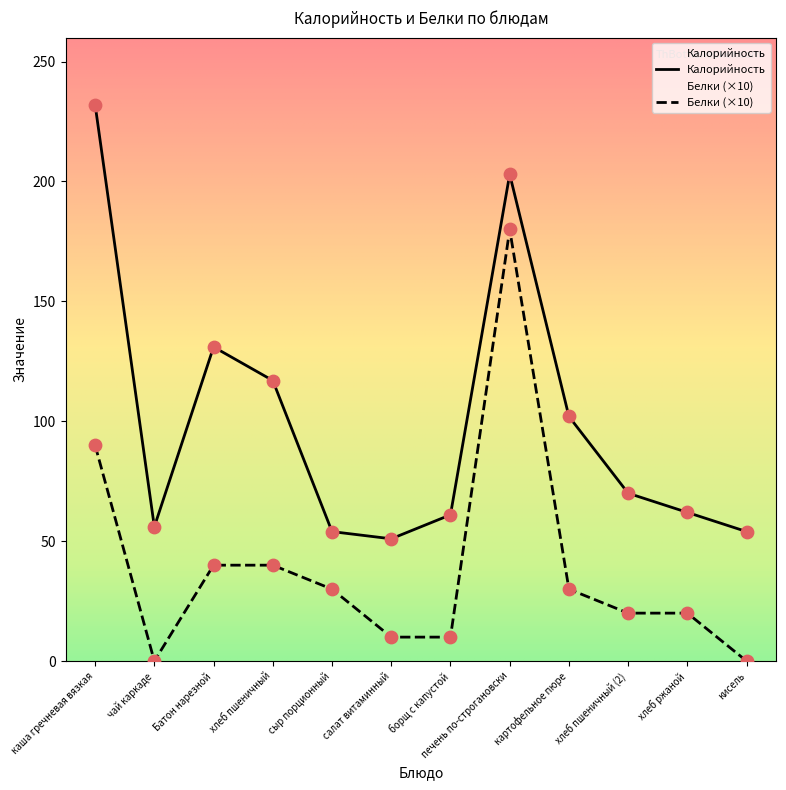

What are all the series names shown in the legend?

Калорийность, Белки